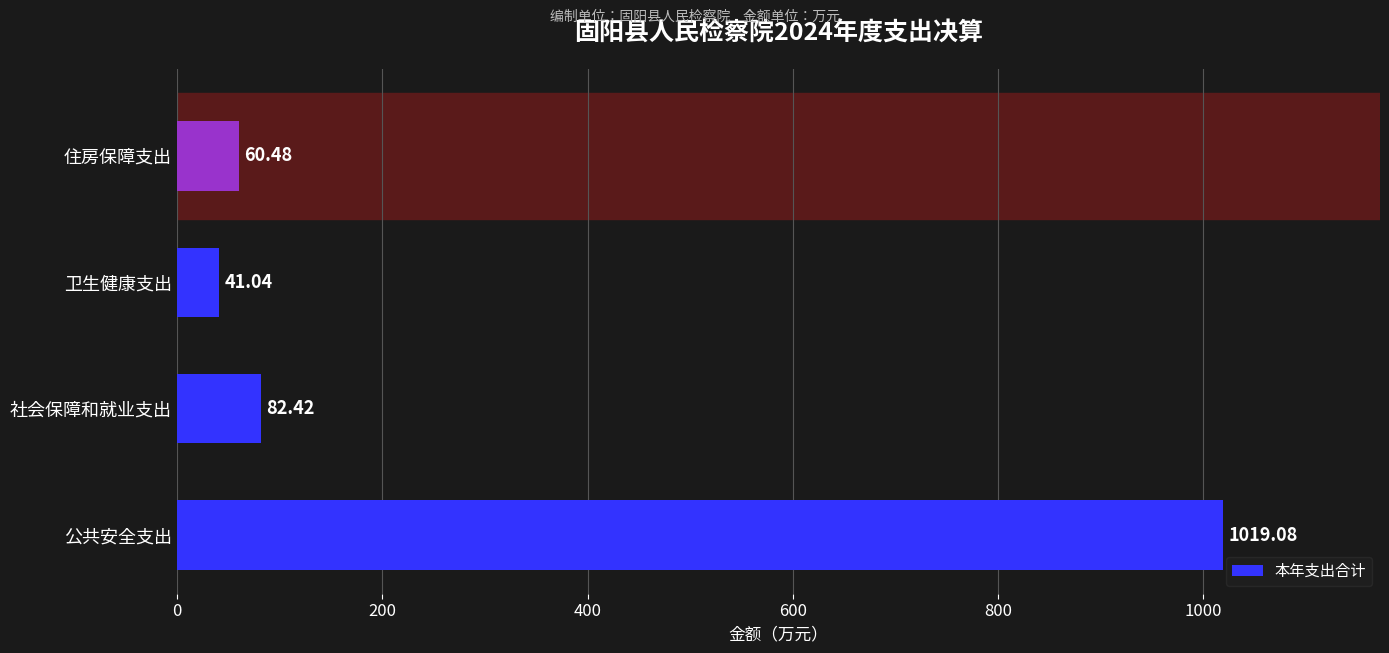

Which category has the lowest value across all series?

卫生健康支出